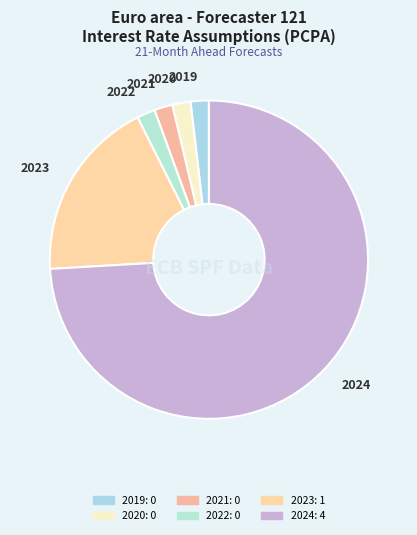

Which slice represents more than half of the pie?

2024